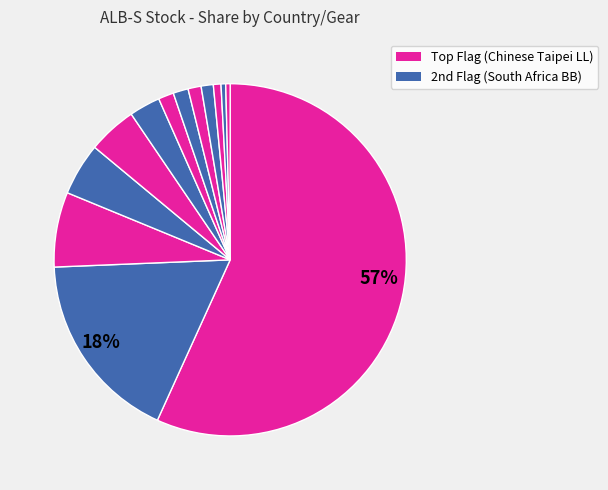

How many segments does this pie chart have?

13